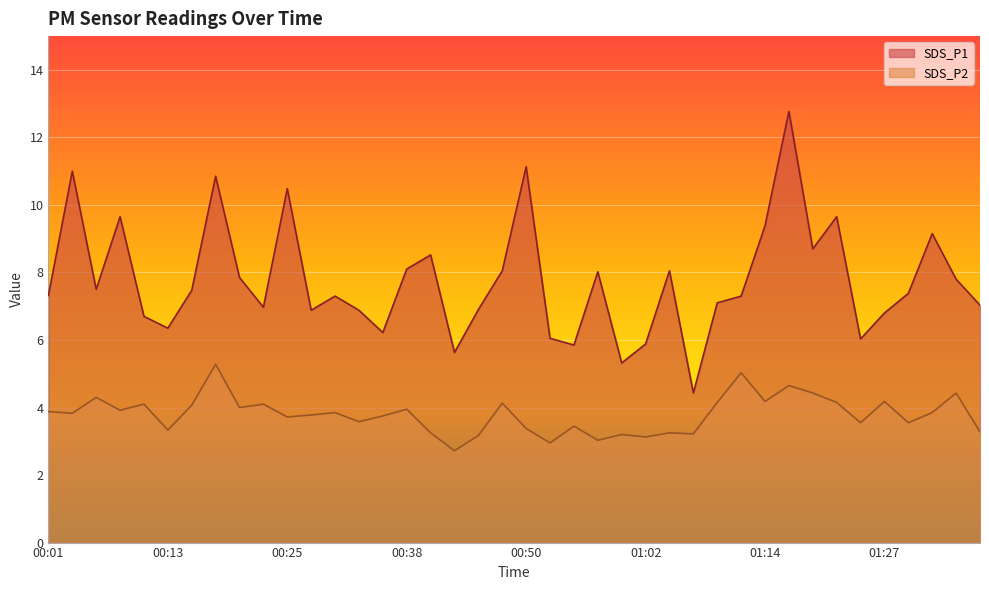

What position from the right is 01:24?

6